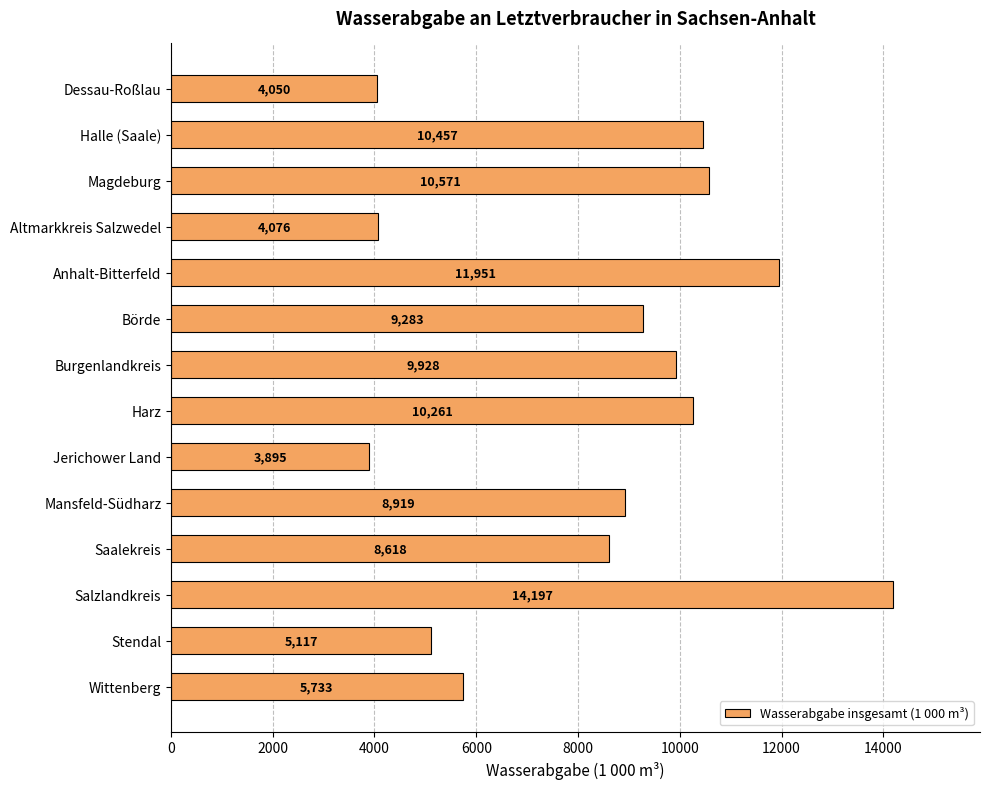

Approximately how many times larger is the value at Burgenlandkreis compared to Wittenberg?

1.7